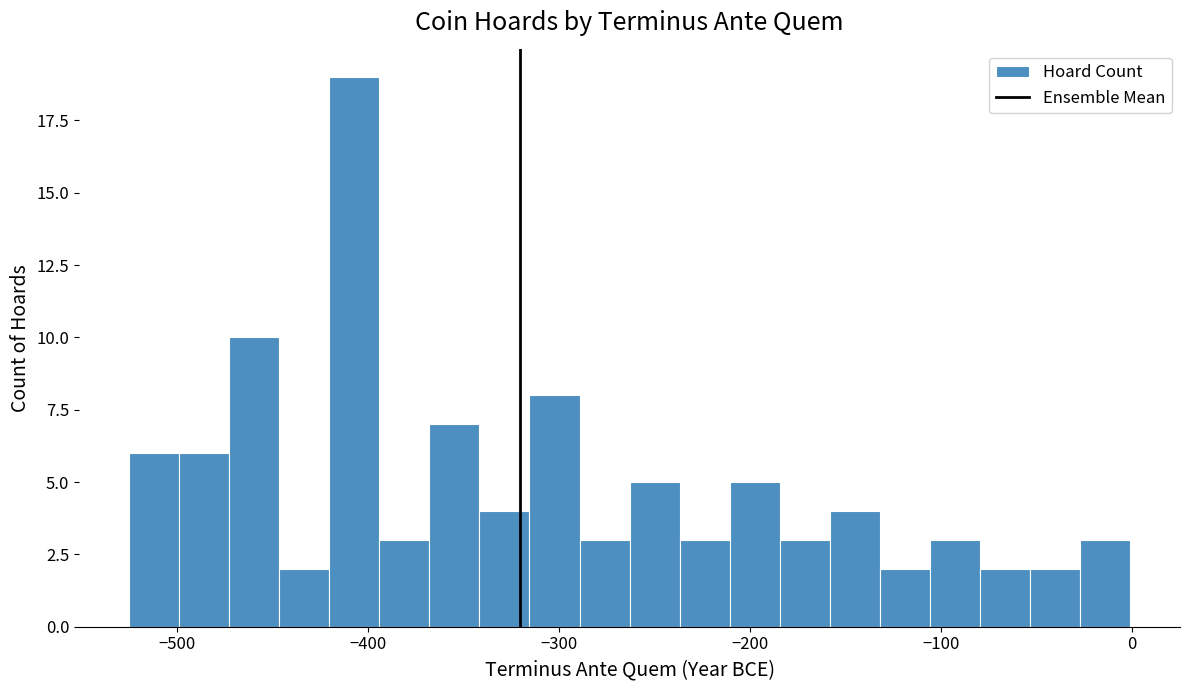

Around what value on the x-axis is the tallest bar? Give the approximate position of its centre, as read against the axis.

-410